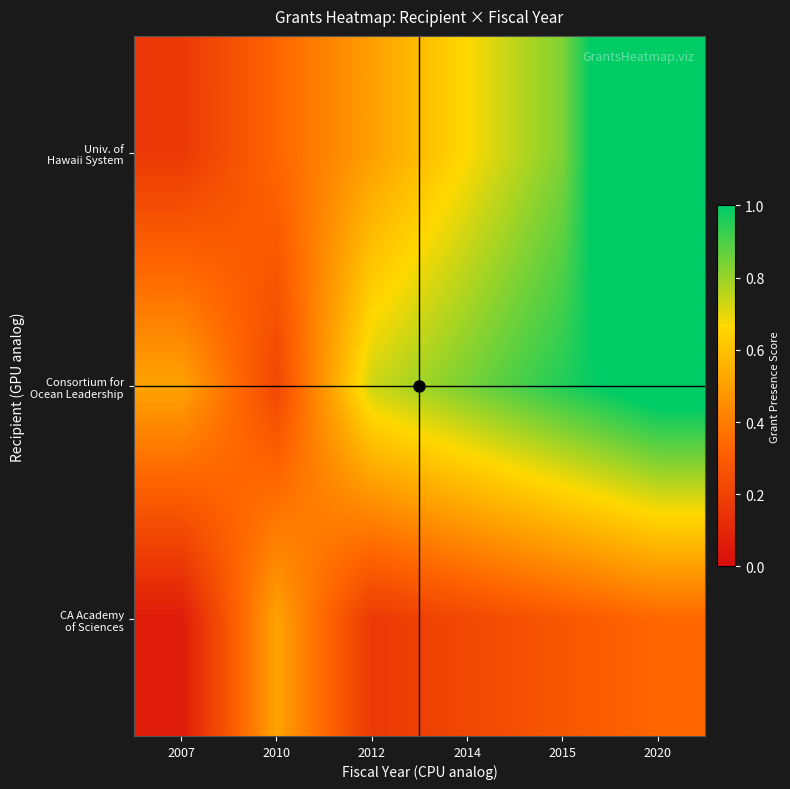

At how many categories does at least one series exceed 0?

6